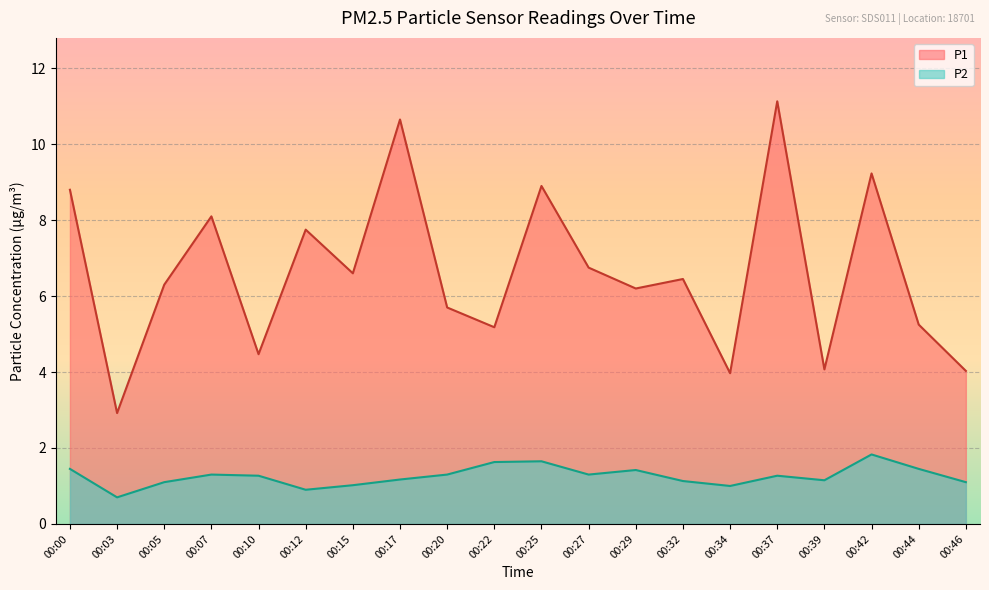

Between 00:25 and 00:44, which is larger?

00:25